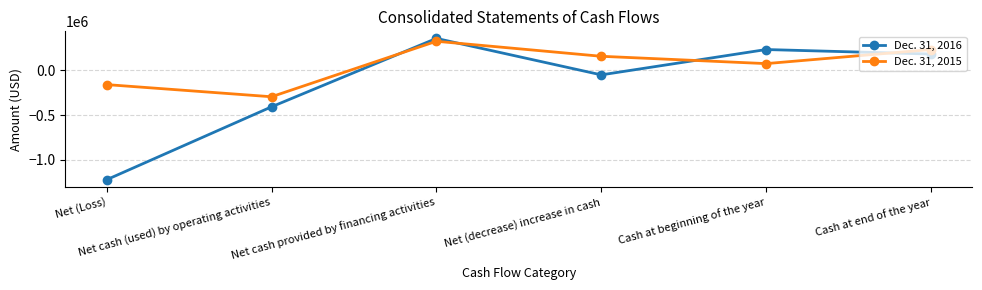

The value of Dec. 31, 2015 at Net (Loss) is -99904. True or false?

False